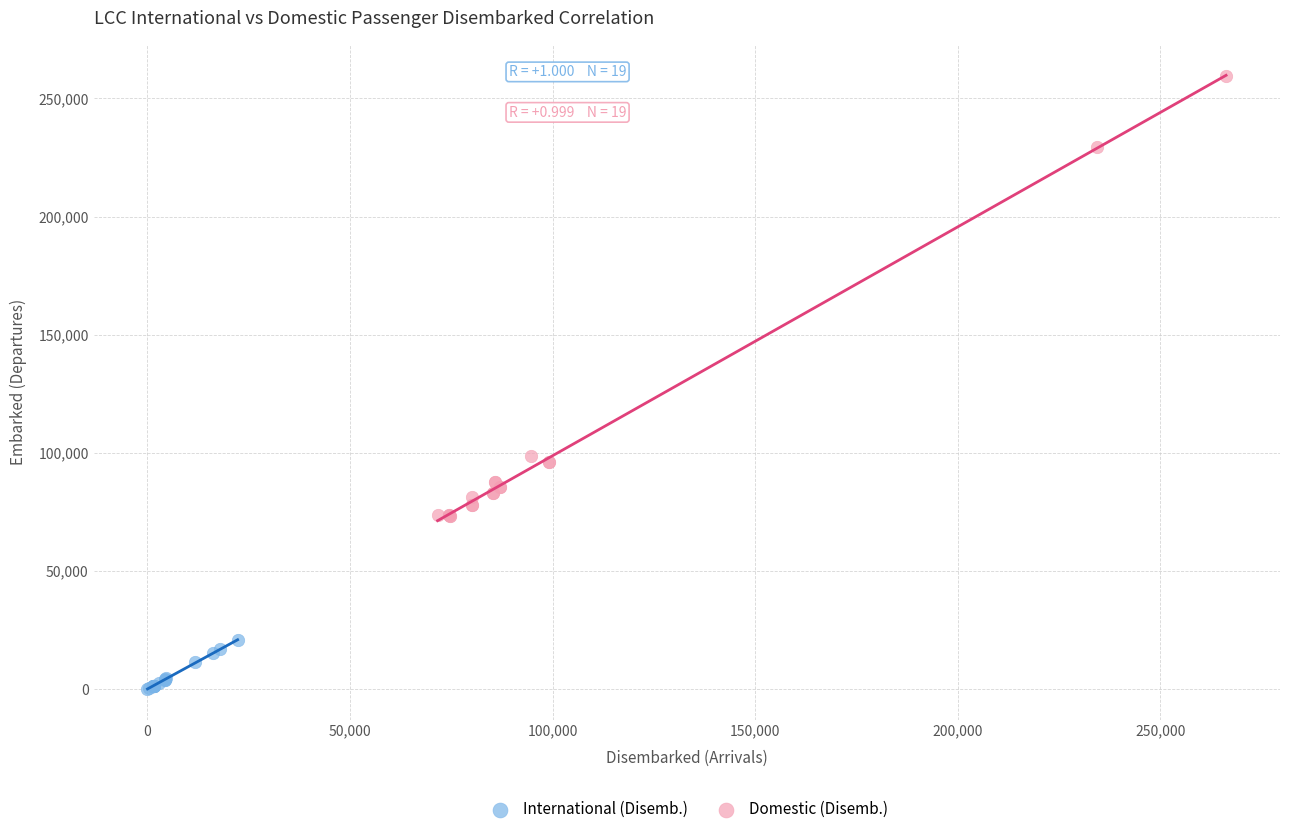

Which series reaches the minimum Y coordinate?

International (Disemb.)